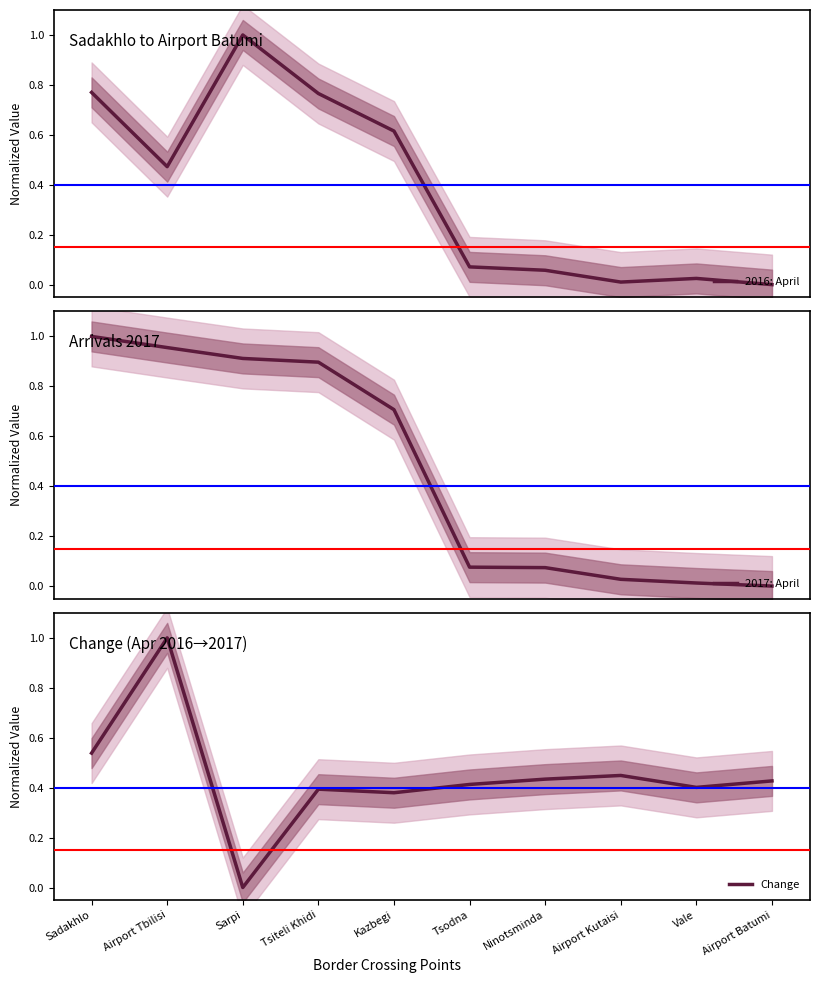

The Change series shows 0.6 at Tsiteli Khidi. True or false?

False